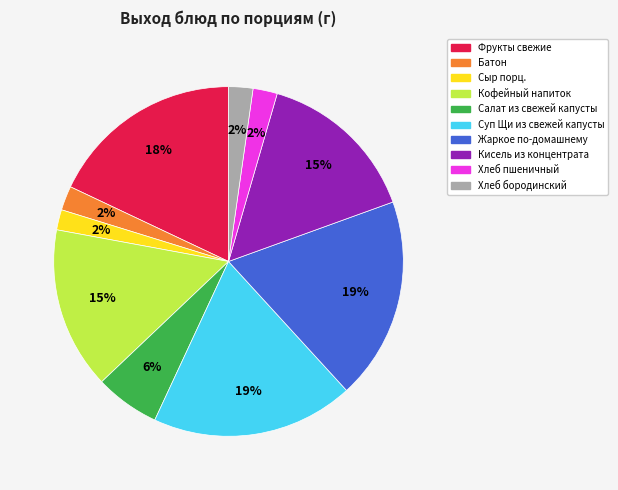

How many segments does this pie chart have?

10